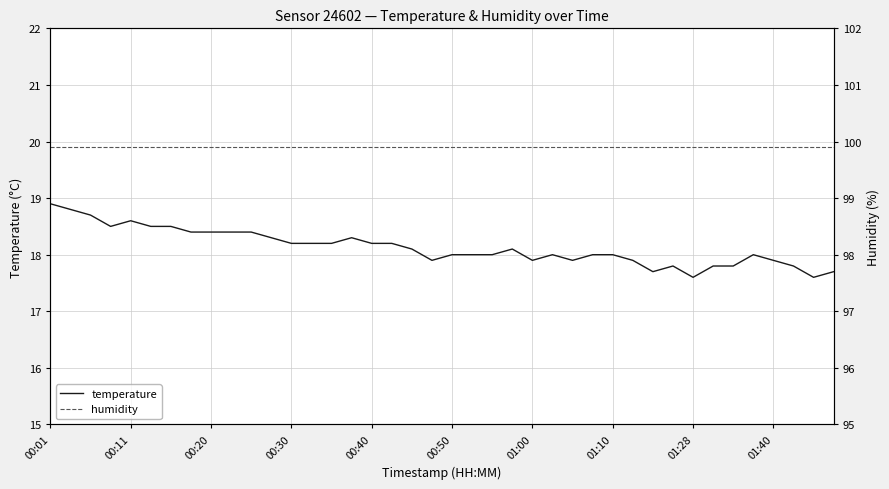

What is the highest value of the temperature series?

18.9